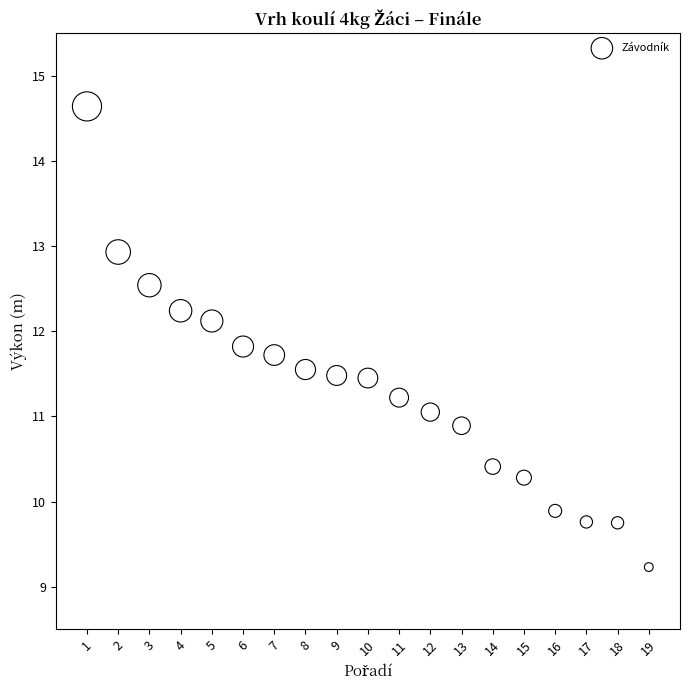

What is the range of Y values (max minus min)?

5.4